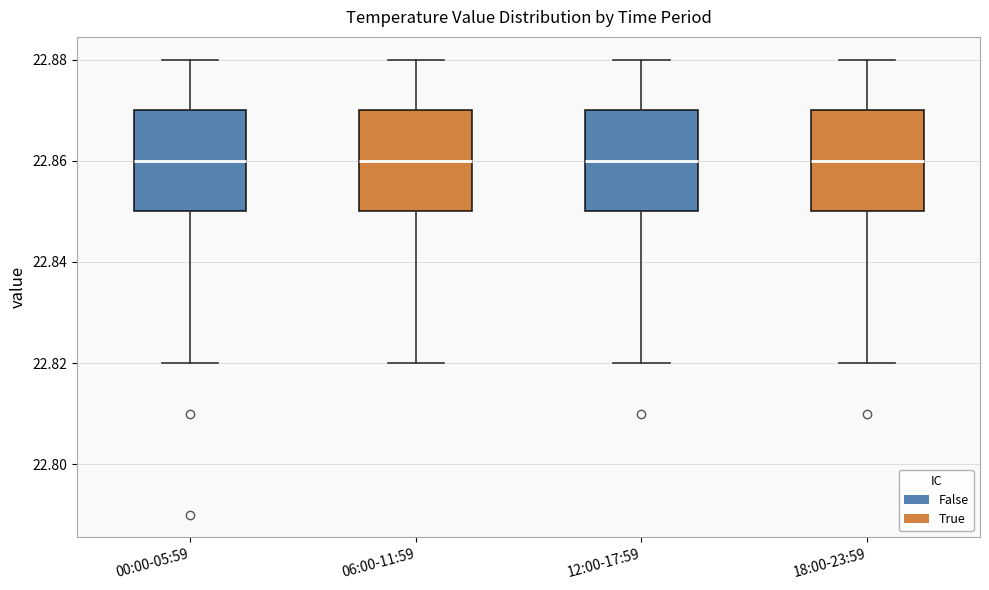

Reading left to right, read every box against the y-axis: the position of its median line, the range the box covers, and the ends of its whiskers. The values are not printed on the chart, so give them approximately, as read against the axis.

00:00-05:59: median 22.86, box 22.85 to 22.87, whiskers 22.82 to 22.88
06:00-11:59: median 22.86, box 22.85 to 22.87, whiskers 22.82 to 22.88
12:00-17:59: median 22.86, box 22.85 to 22.87, whiskers 22.82 to 22.88
18:00-23:59: median 22.86, box 22.85 to 22.87, whiskers 22.82 to 22.88